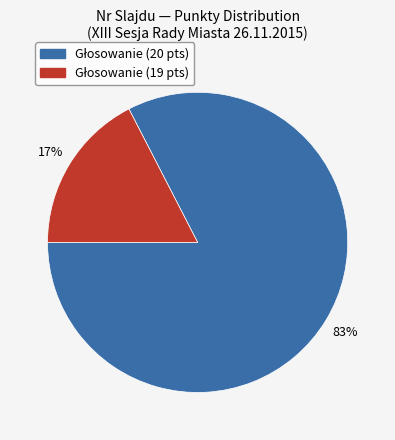

To the nearest percent, what is the average slice percentage?

50%